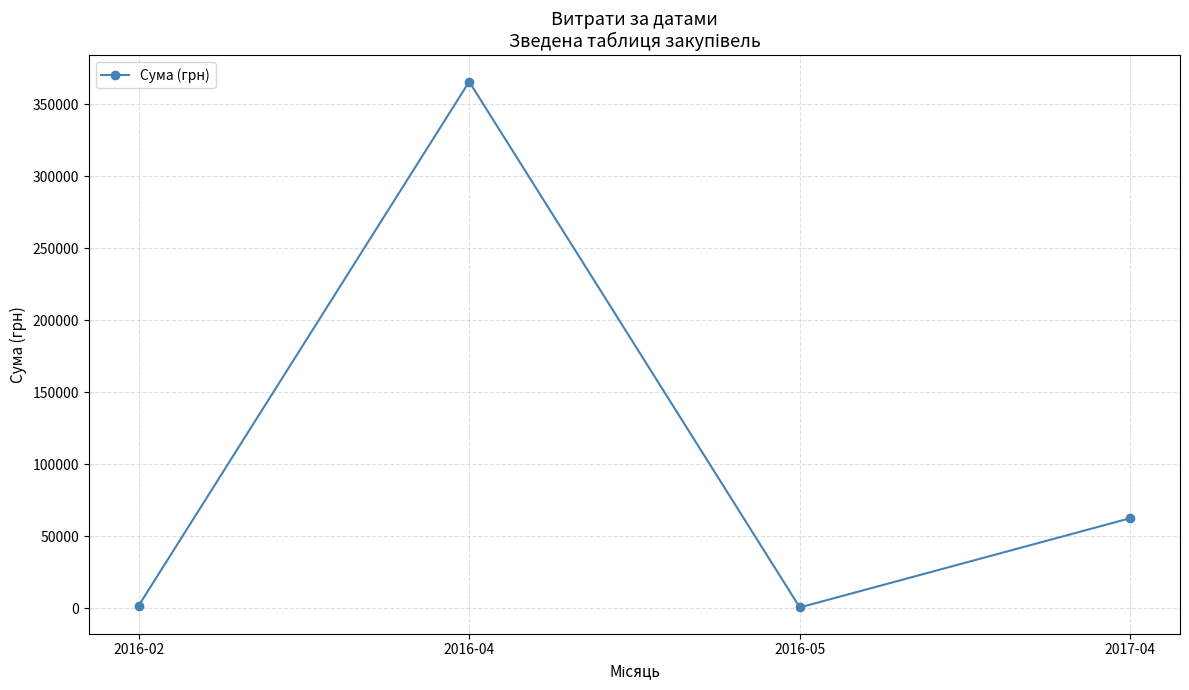

Is it true that the value at 2017-04 is 62489.0?

True